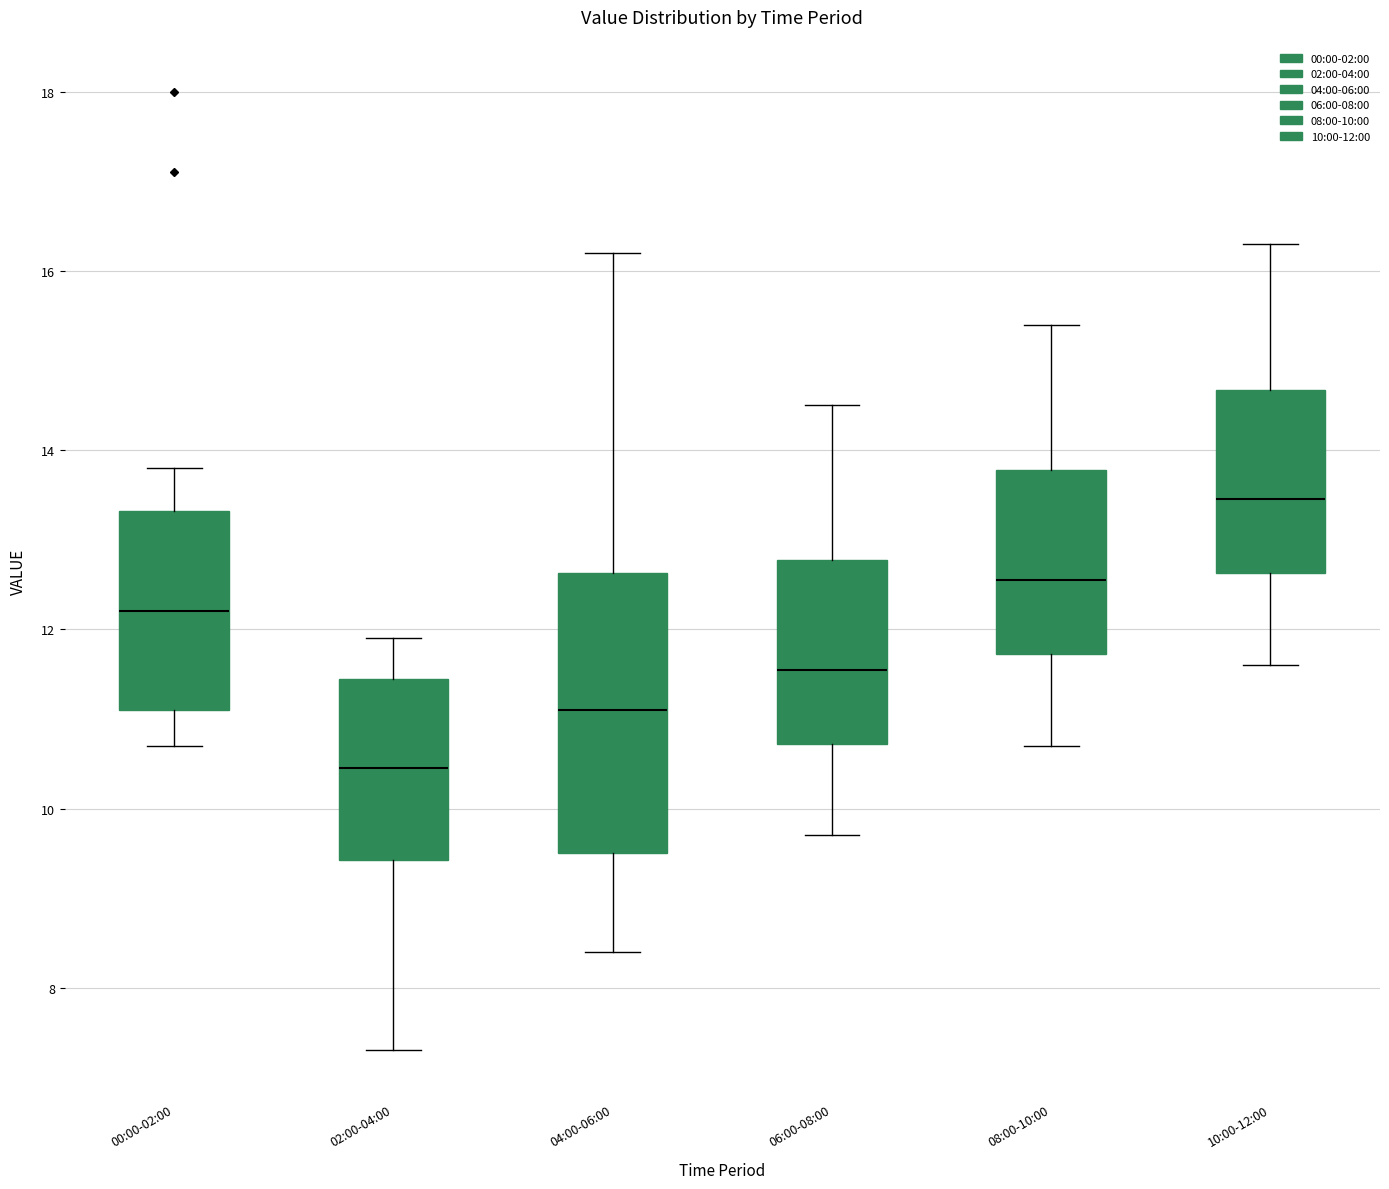

Comparing the boxes themselves (not the whiskers), which one is the tallest?

04:00-06:00